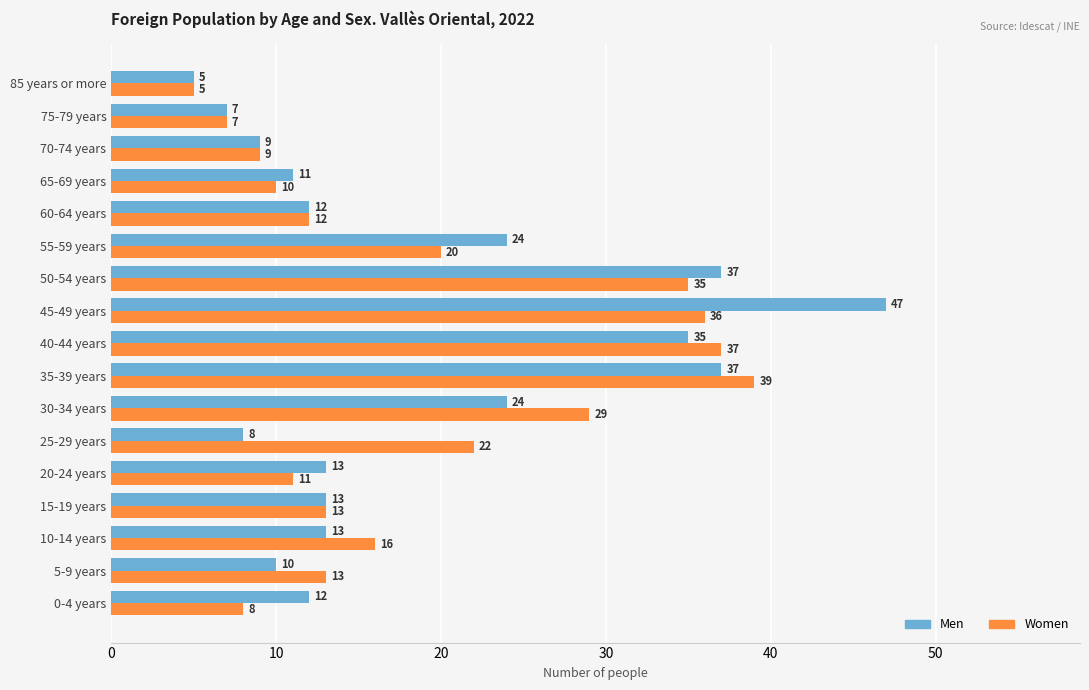

What is the smallest value displayed?

5